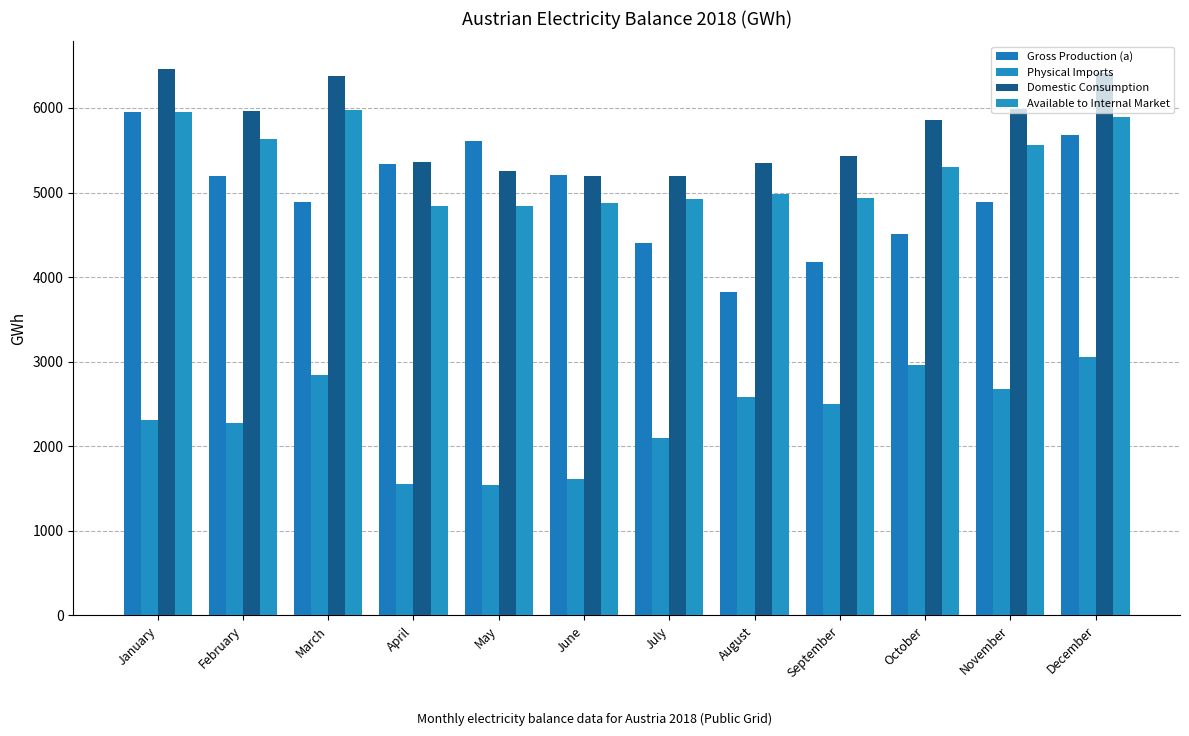

Where does the Gross Production (a) series first go above 5190?

January